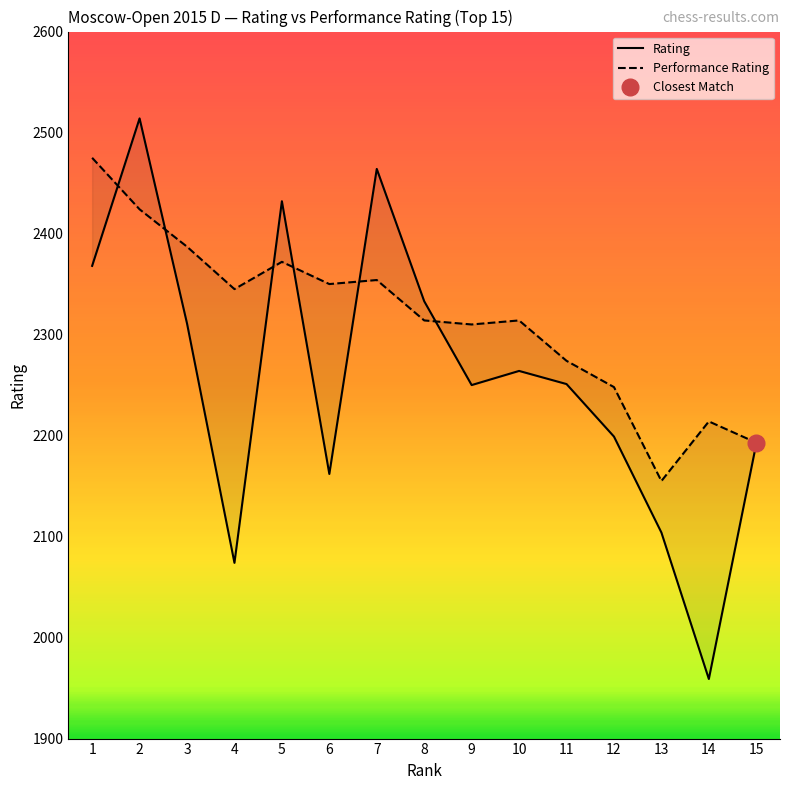

What is the value of the Rating point at the 11th from the left?

2251